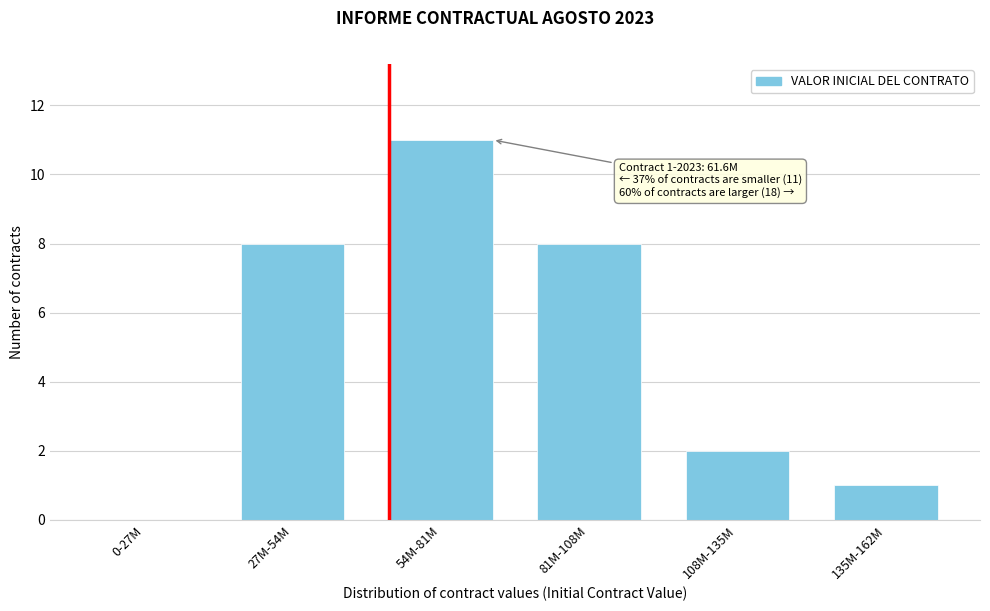

Reading right to left, extract all data points from this chart.

135M-162M=1	108M-135M=2	81M-108M=8	54M-81M=11	27M-54M=8	0-27M=0